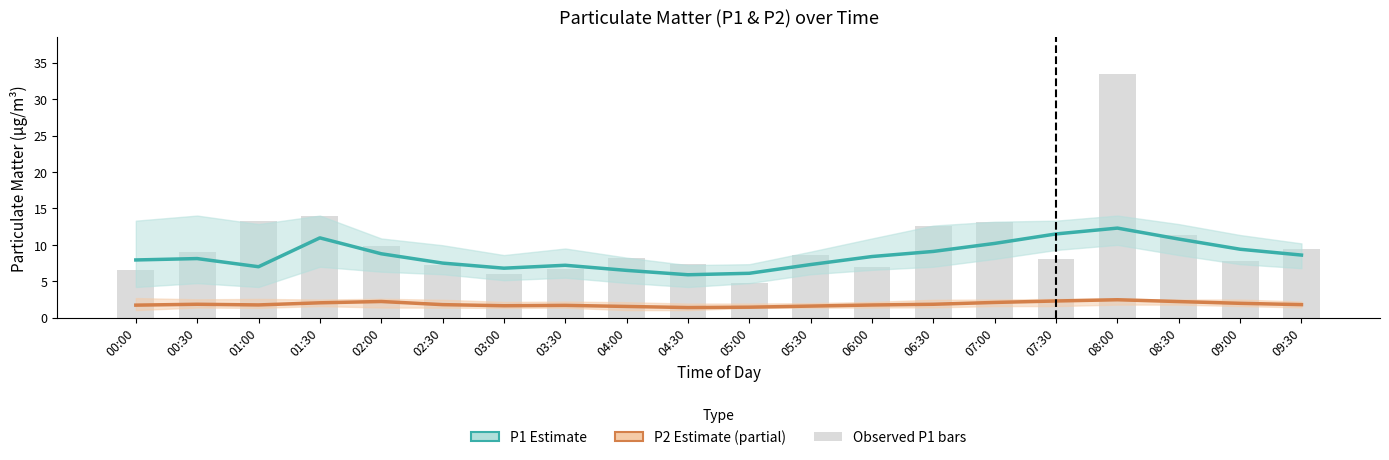

What is the difference between the highest and lowest values at 04:00?

6.7